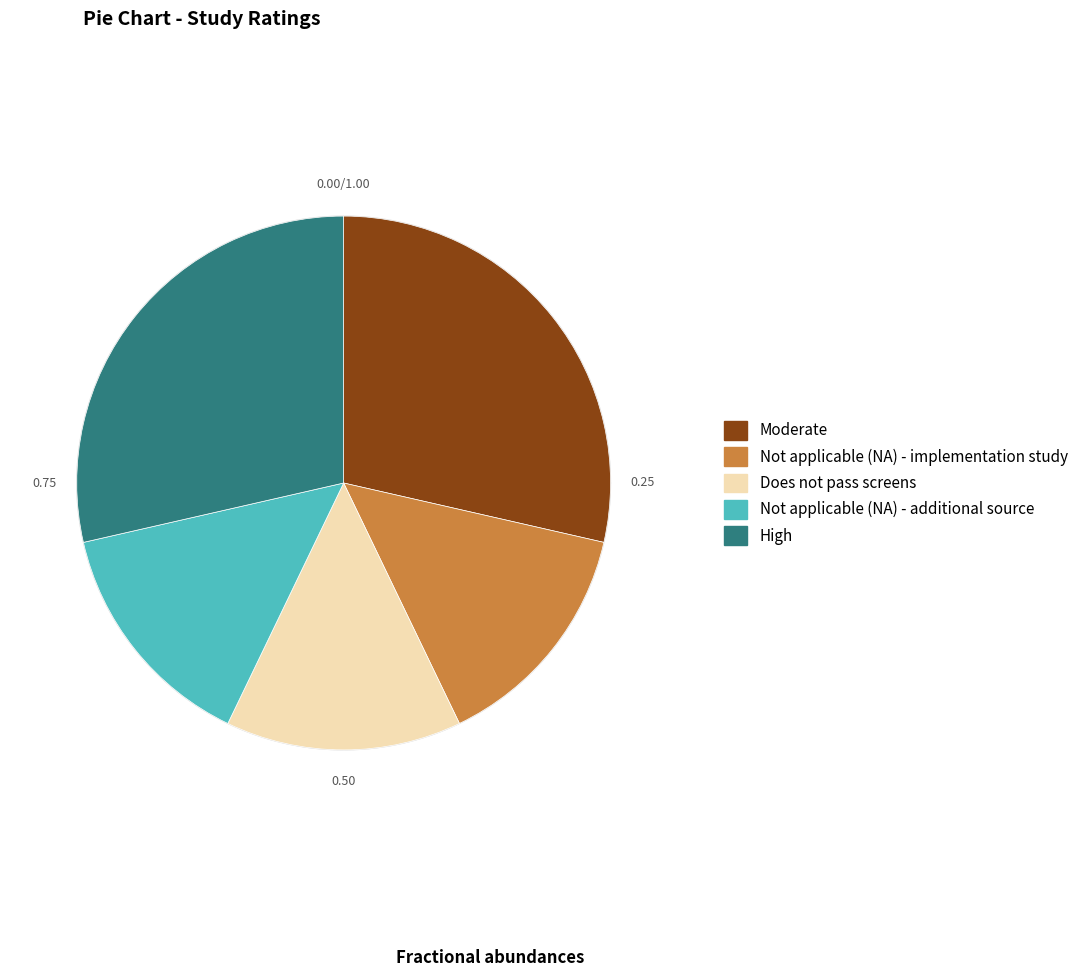

How many slices are in this pie chart?

5